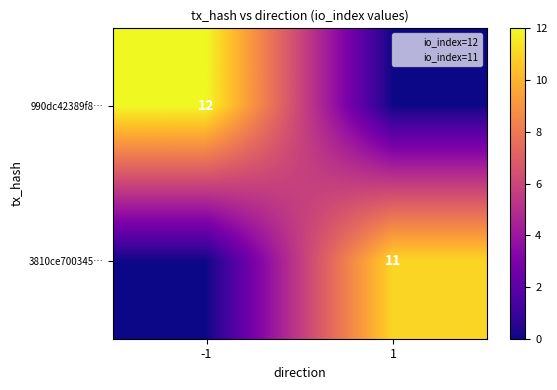

What is the average value of the 990dc42389f8… series?

6